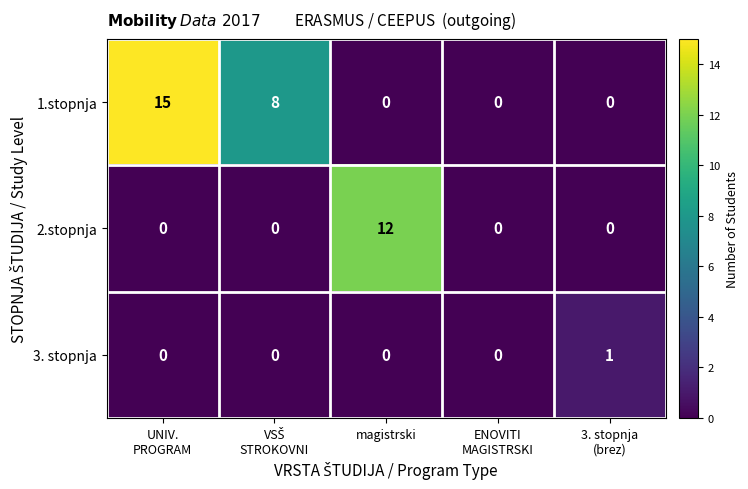

How many data points does each series have?

5